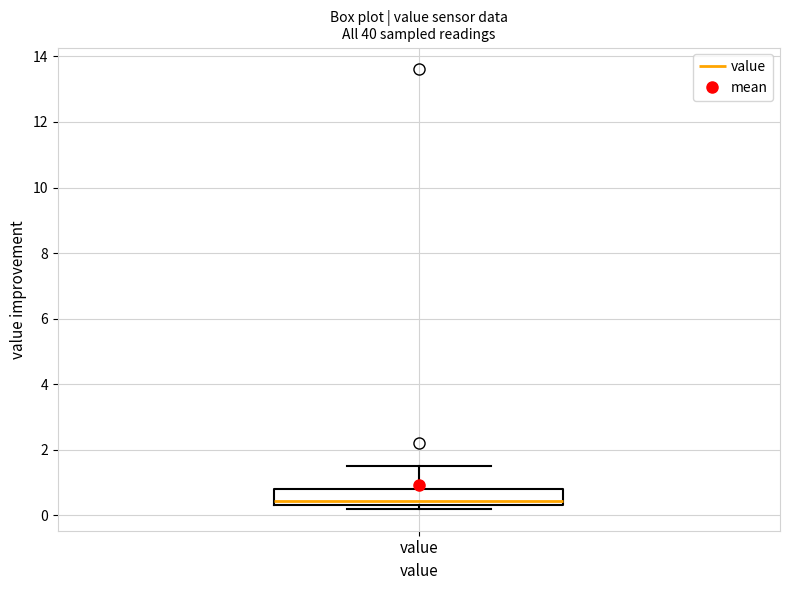

Transcribe this box plot: give where the median line is, the range the box spans, and where the two whiskers end, as read against the y-axis. The values are not printed on the chart, so give them approximately, as read against the axis.

median 0.4 (just above the box's lower edge), box 0.4 to 0.8, whiskers 0.2 to 1.6